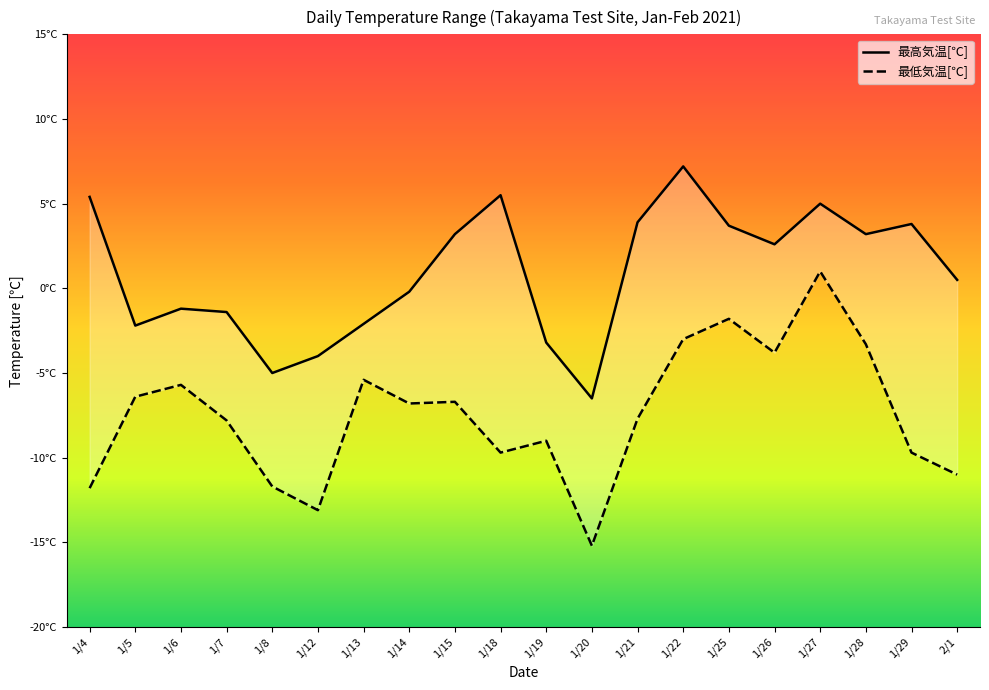

Does the chart have visible grid lines?

No